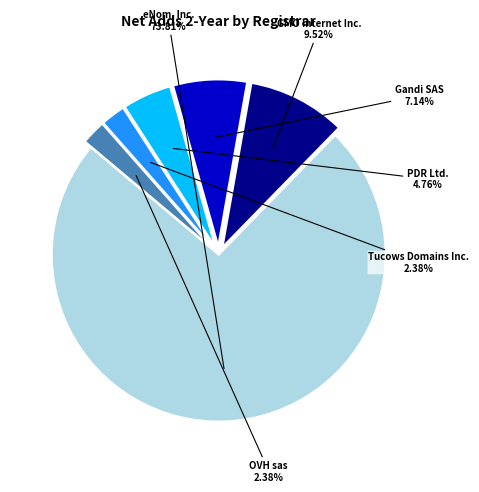

Is there a majority slice in this chart?

Yes